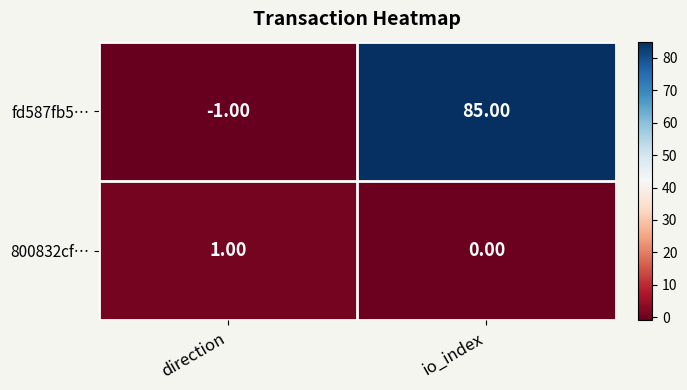

Which series changed the most between direction and io_index?

fd587fb5…